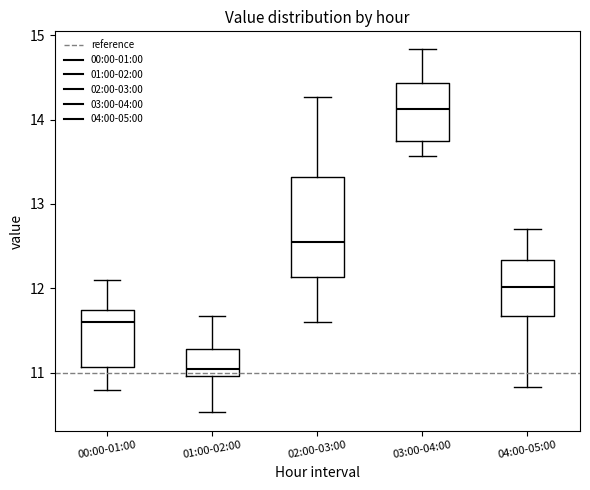

Where is the lower edge of the box for 02:00-03:00 on the y-axis? The values are not printed on the chart, so give them approximately, as read against the axis.

12.1